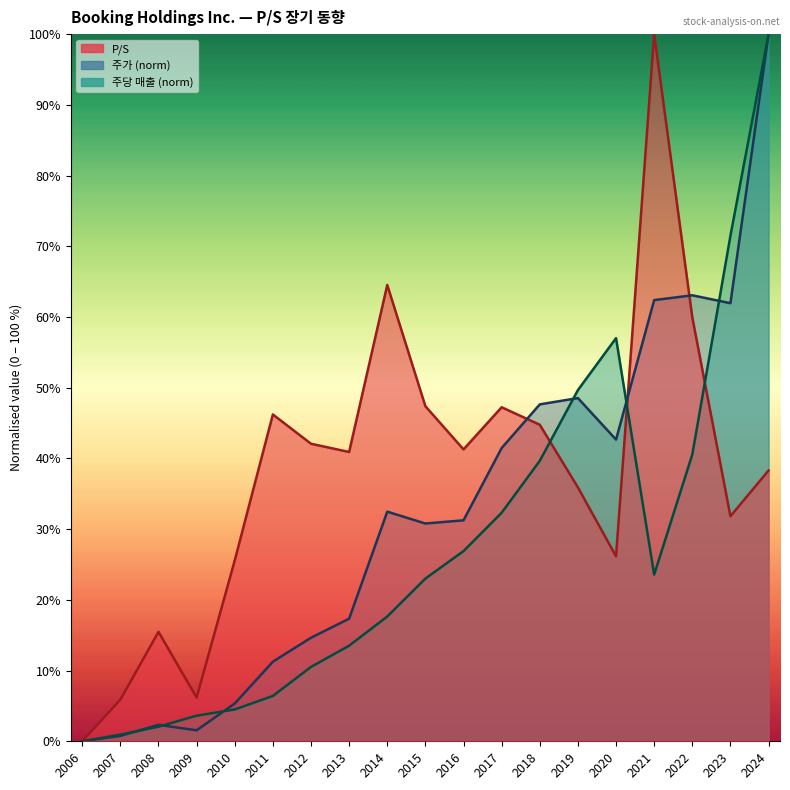

What is the sum of all P/S values?

719.7